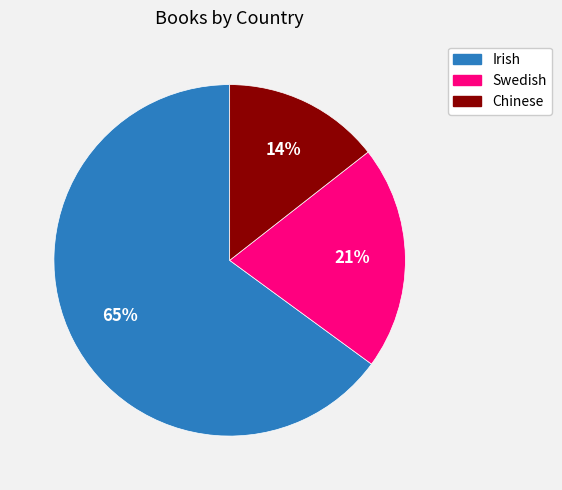

Which category has the biggest portion of the pie?

Irish